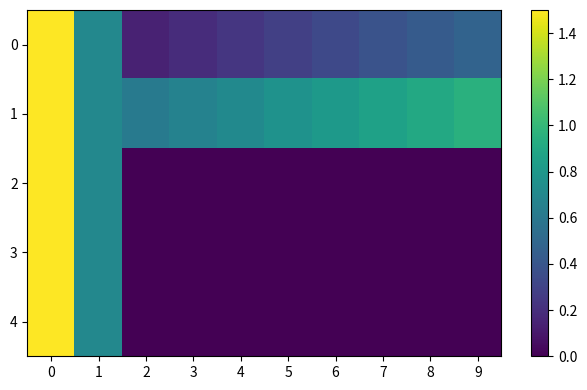

Rank the series by their maximum value, from highest to lowest.

0, 1, 2, 3, 4